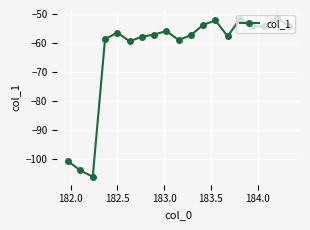

What is the value of the 19th point from the left?

-53.8